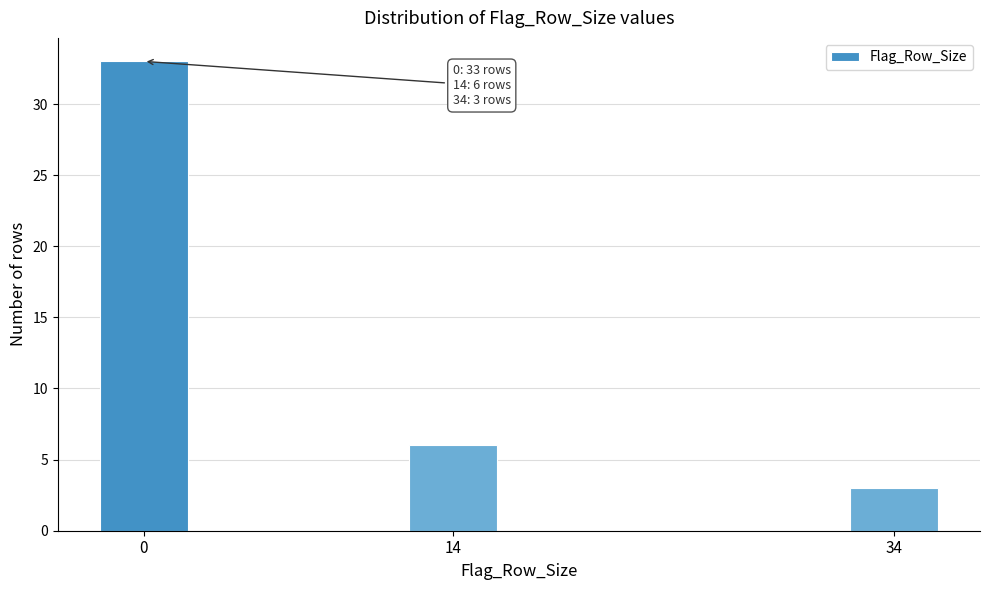

Reading left to right, list all the values displayed in this chart.

0=33	14=6	34=3